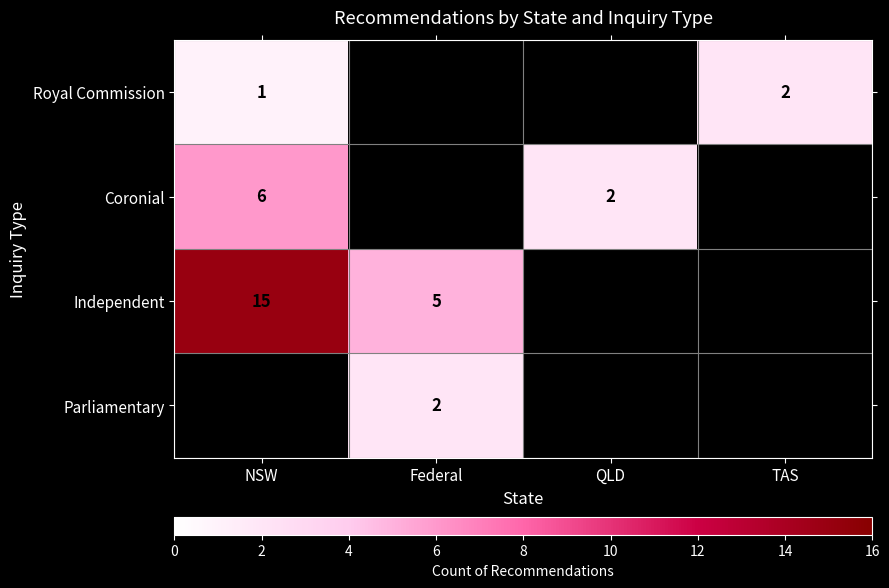

The Royal Commission series shows 1 at TAS. True or false?

False